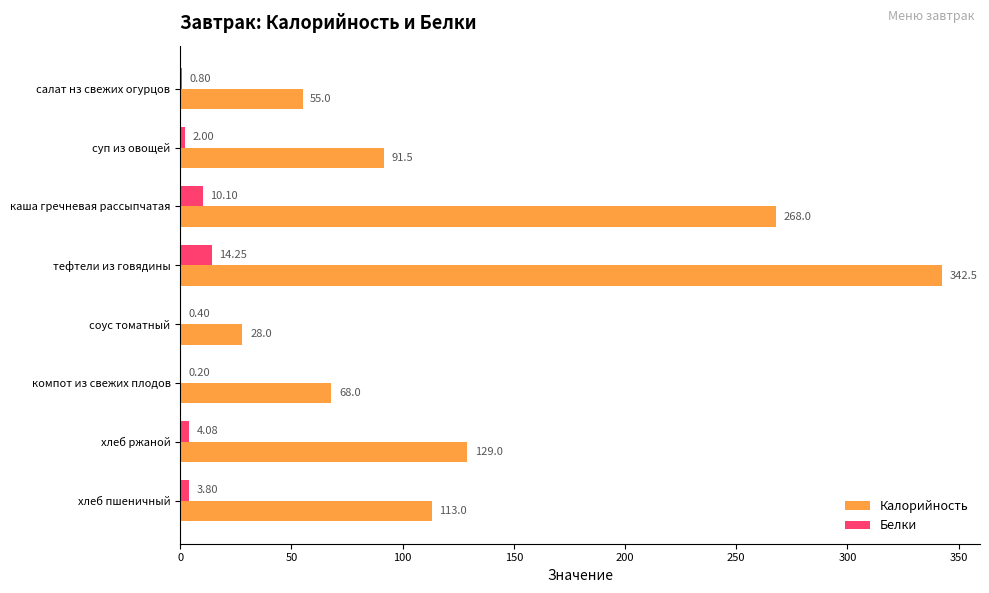

What is the sum of the Калорийность values at хлеб ржаной and соус томатный?

157.0